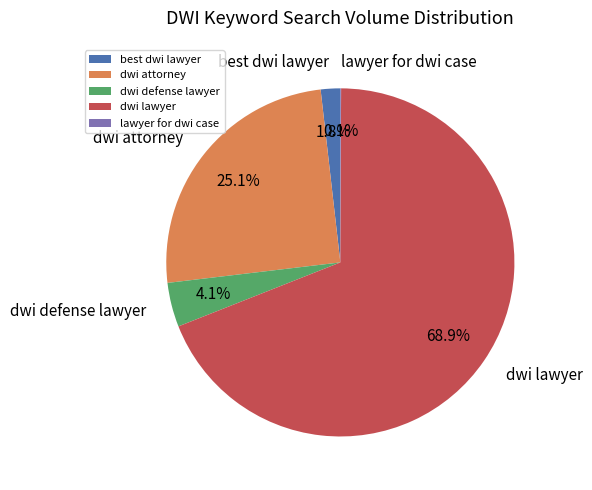

Does any single category account for the majority?

Yes